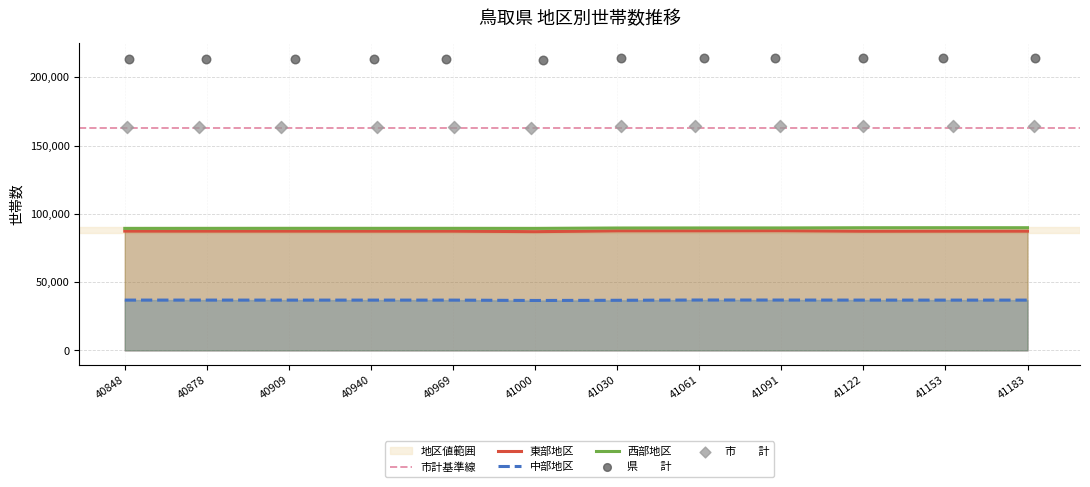

Is the value of 東部地区 at 41091 greater than the value of 中部地区 at 41061?

Yes